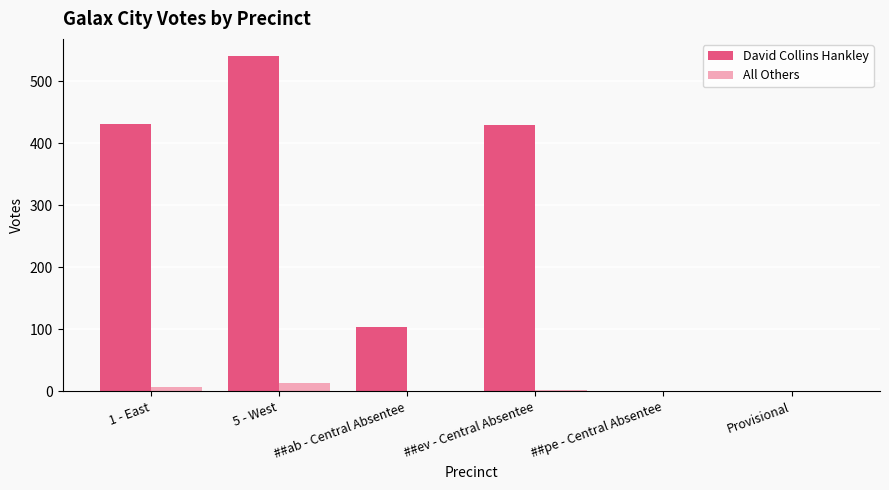

The value of David Collins Hankley at ##ab - Central Absentee is 136. True or false?

False